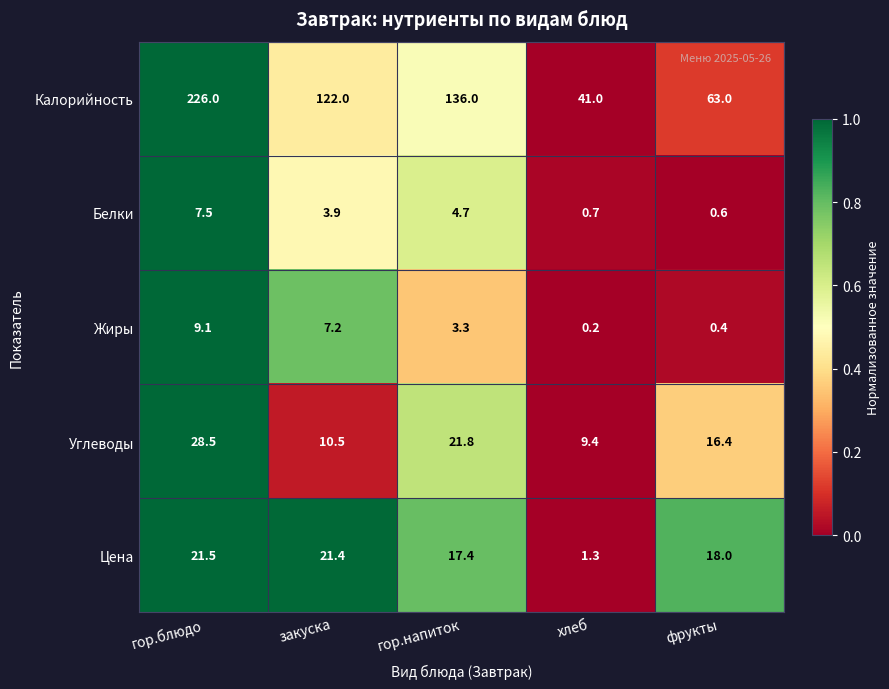

Which series has the largest range (max minus min)?

Калорийность